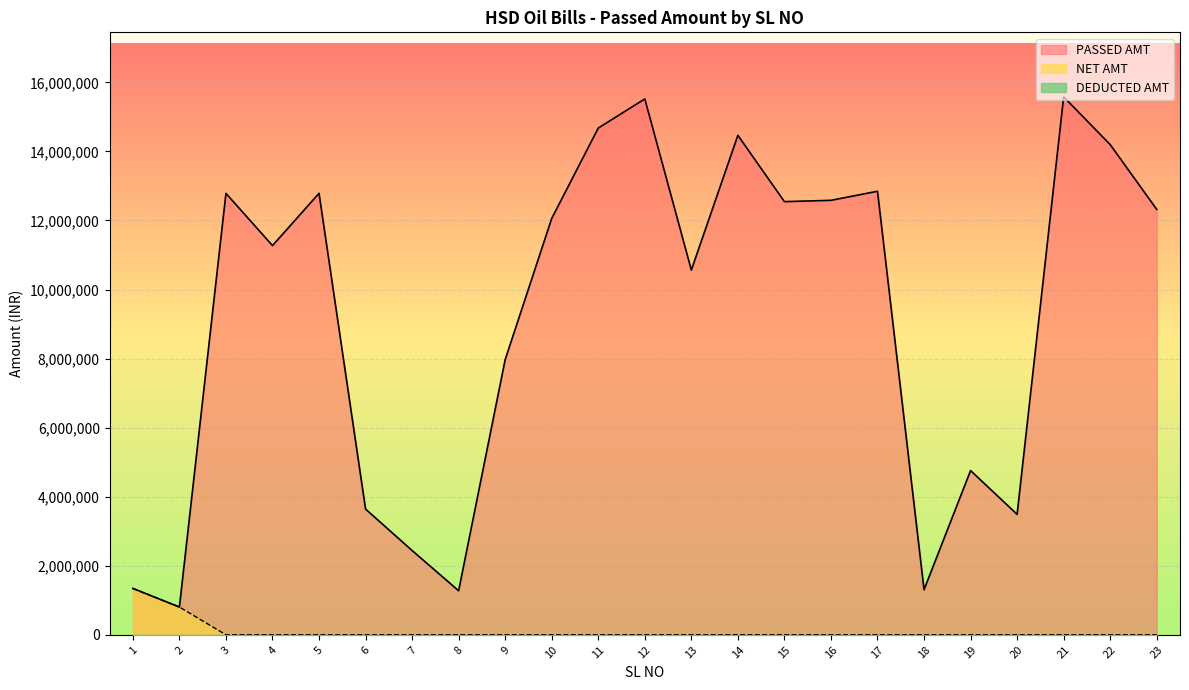

At which category is the sum across all series the highest?

21